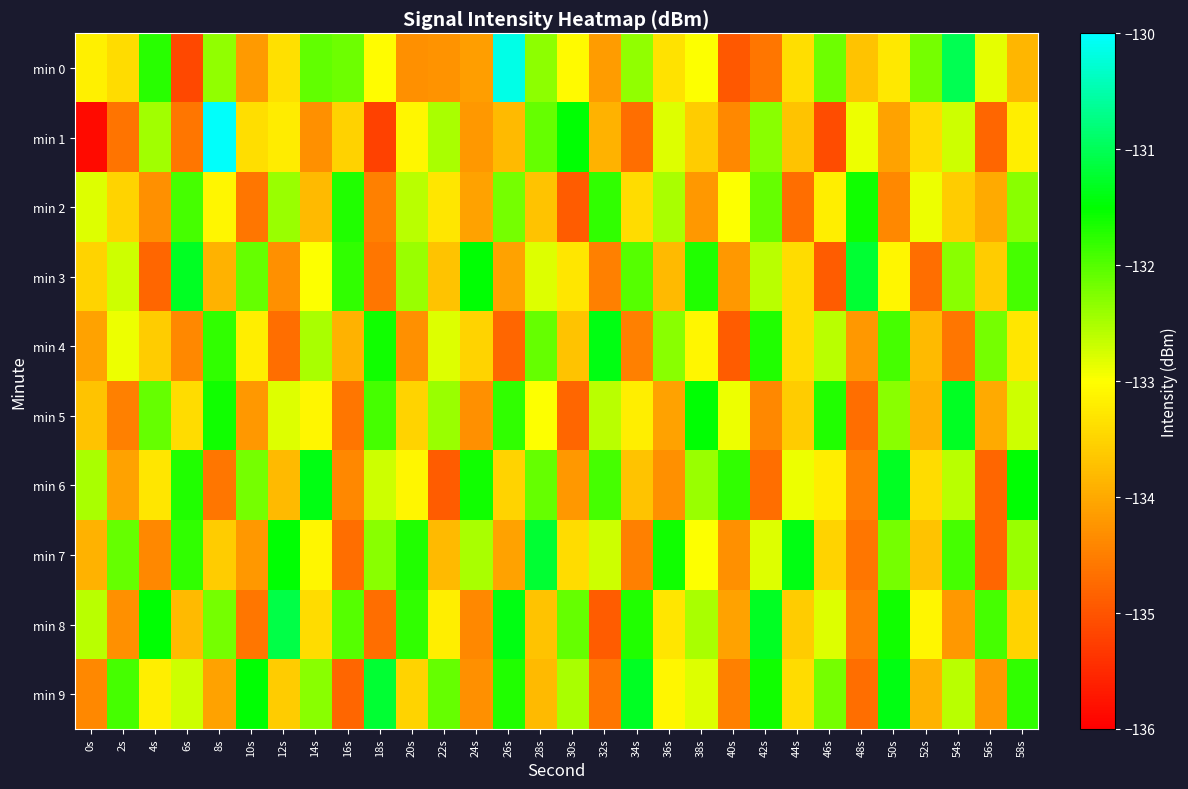

Which series changed the most between 16s and 24s?

min 6